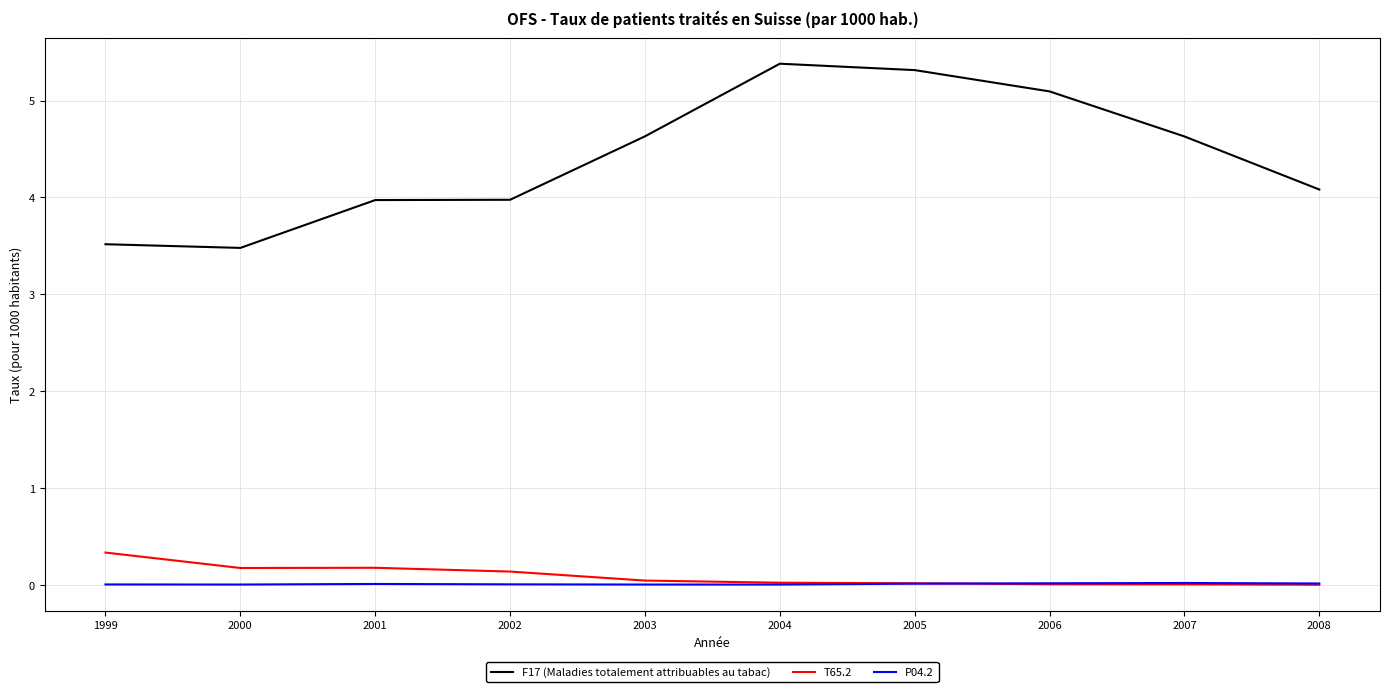

Which series has the widest spread of values?

F17 (Maladies totalement attribuables au tabac)